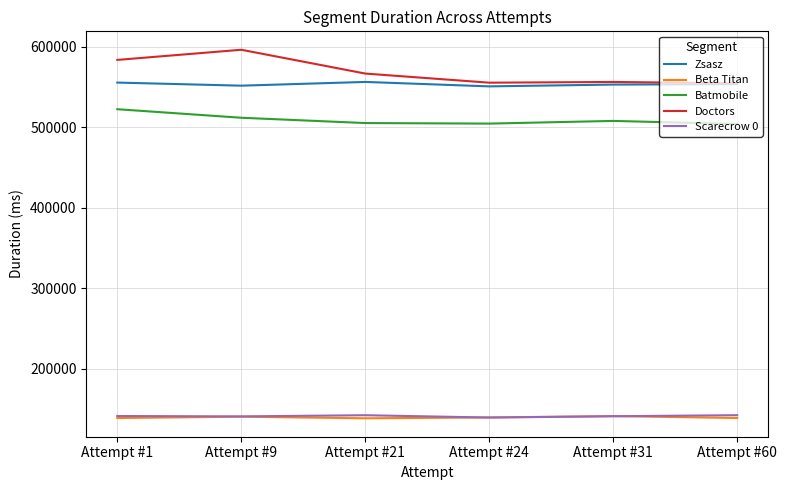

What is the difference between the Zsasz values at Attempt #1 and Attempt #31?

2484